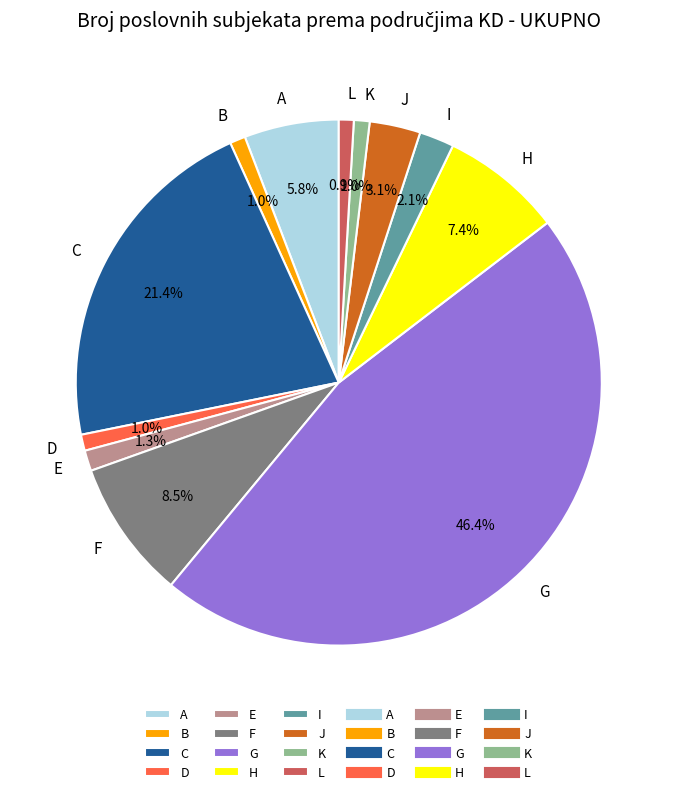

What is the ratio of the value at B to the value at D?

1.0